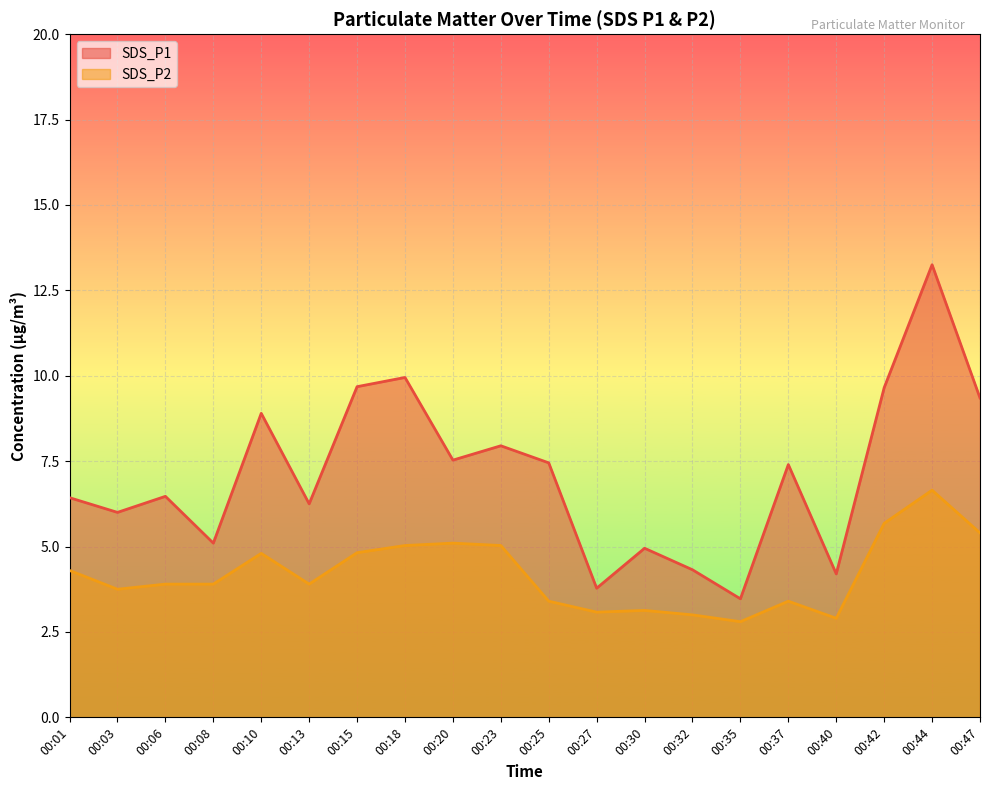

True or false: SDS_P1 and SDS_P2 cross at least once.

False